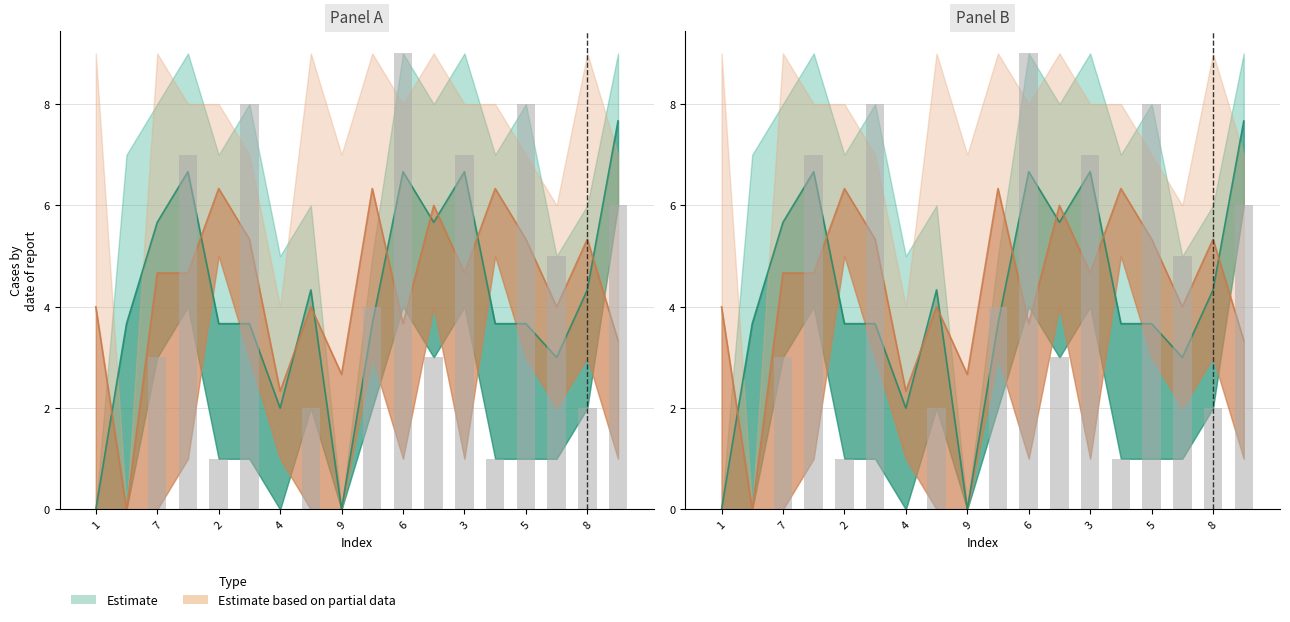

True or false: the data shows 5 at 11.

False